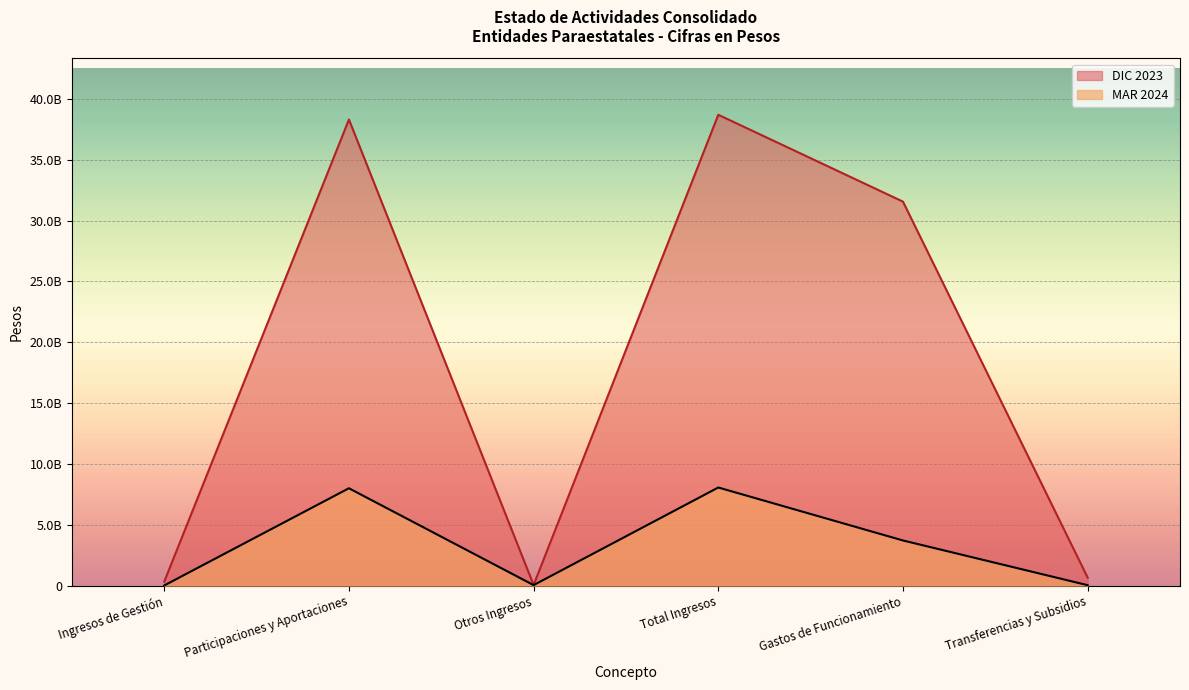

Rank the series by their average value, from lowest to highest.

MAR 2024, DIC 2023